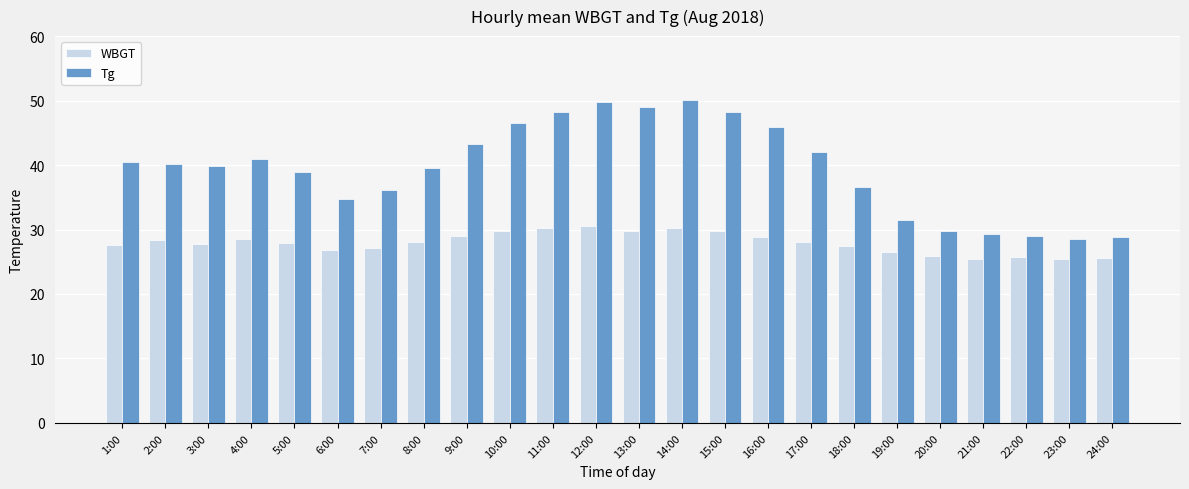

What is the highest value of the Tg series?

50.1